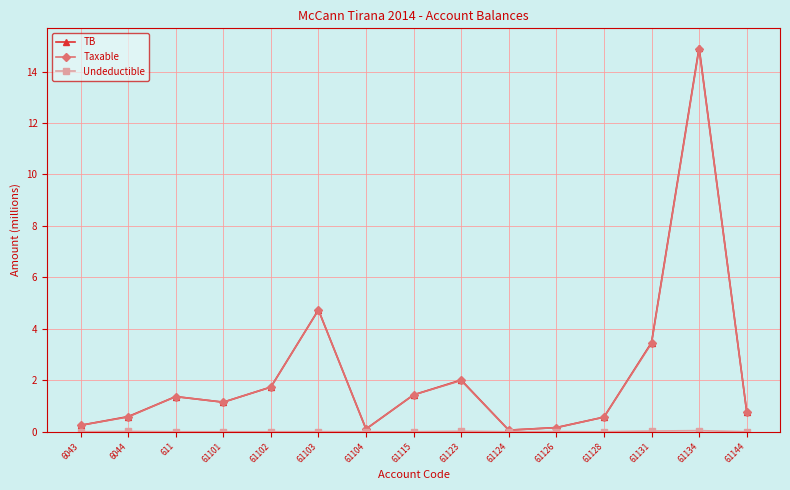

What is the maximum value for Taxable?

14.9